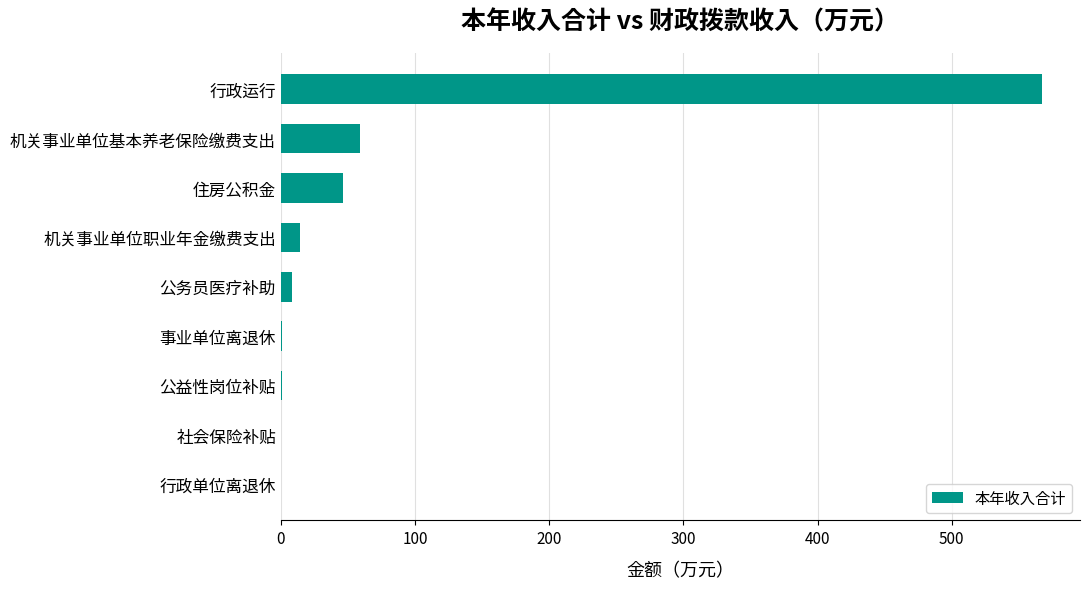

Which has a higher value, 行政运行 or 公益性岗位补贴?

行政运行